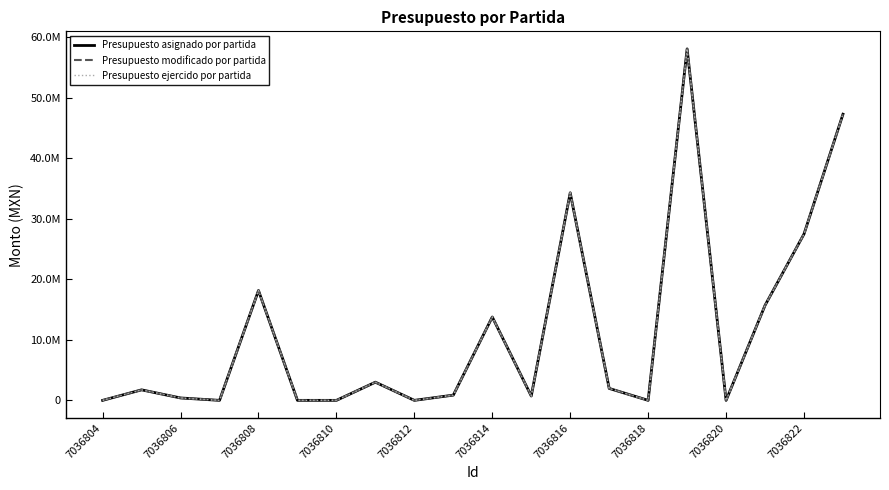

How many interior local valleys does the Presupuesto modificado por partida series have?

5